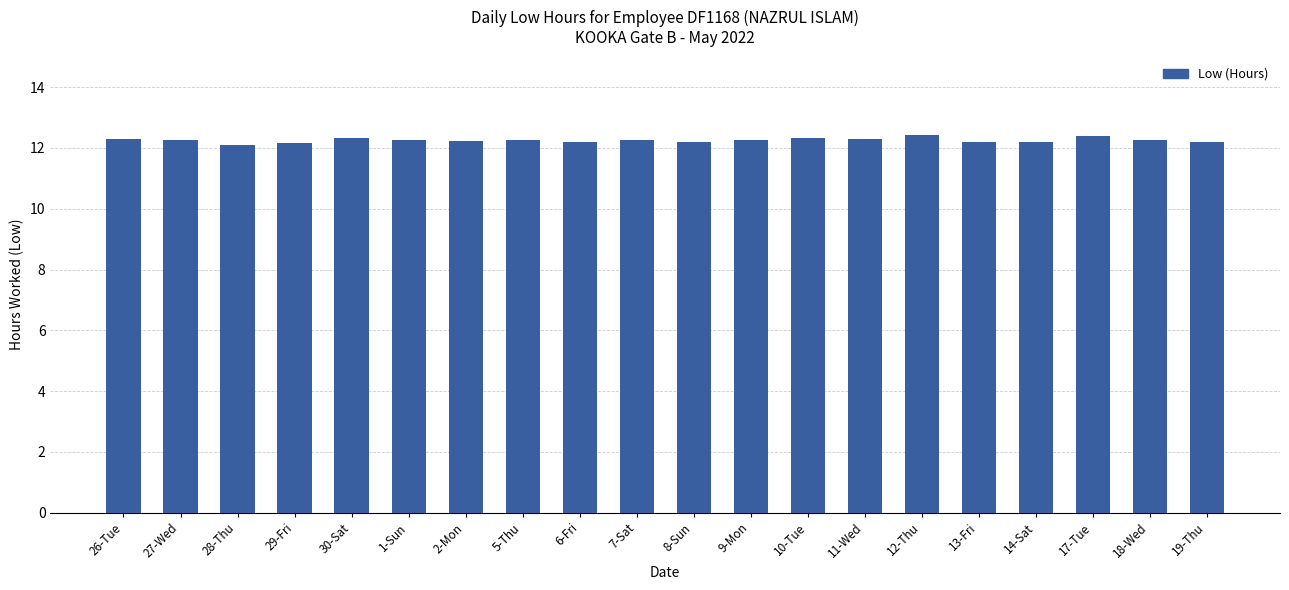

True or false: the data shows 17.3 at 18-Wed.

False